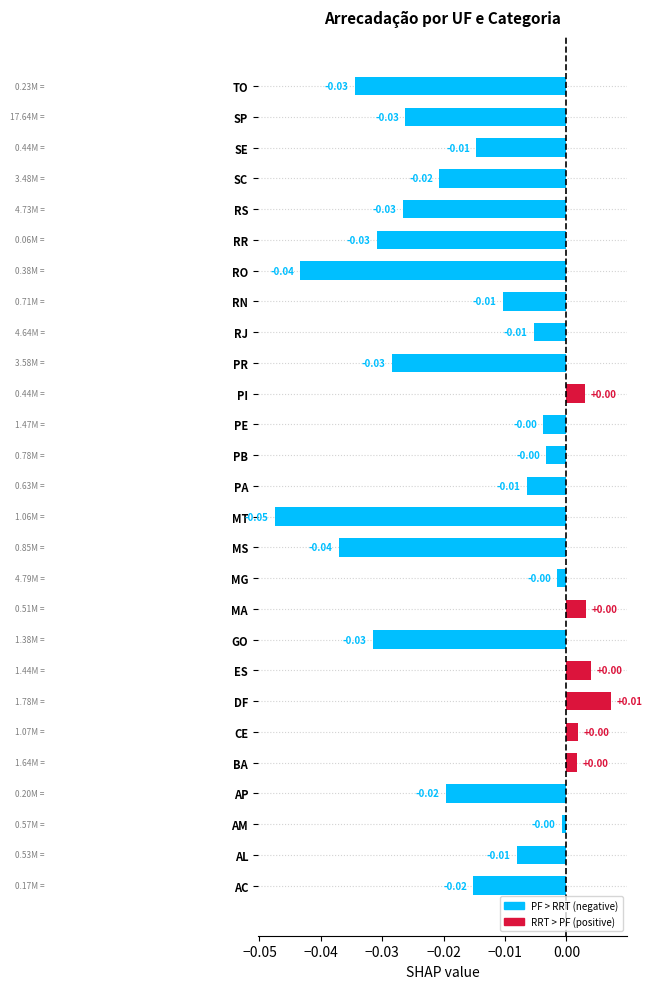

Which has a higher value, RN or PE?

PE